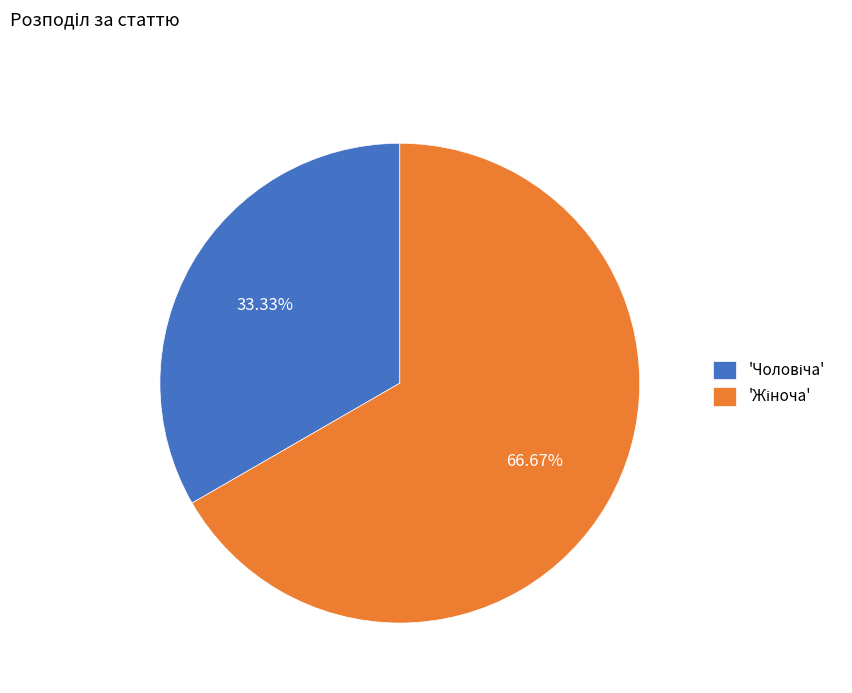

Is there a majority slice in this chart?

Yes